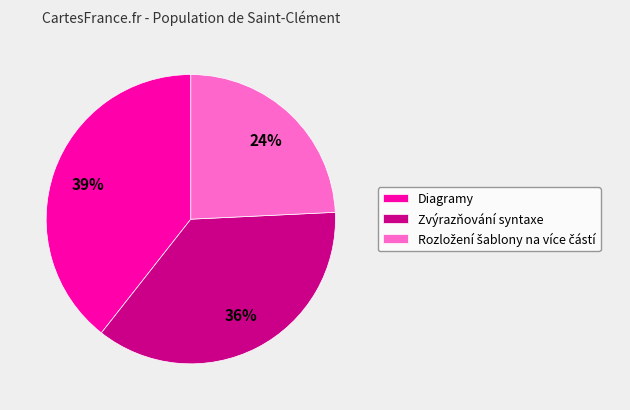

Is the sum of Zvýrazňování syntaxe and Diagramy greater than half?

Yes